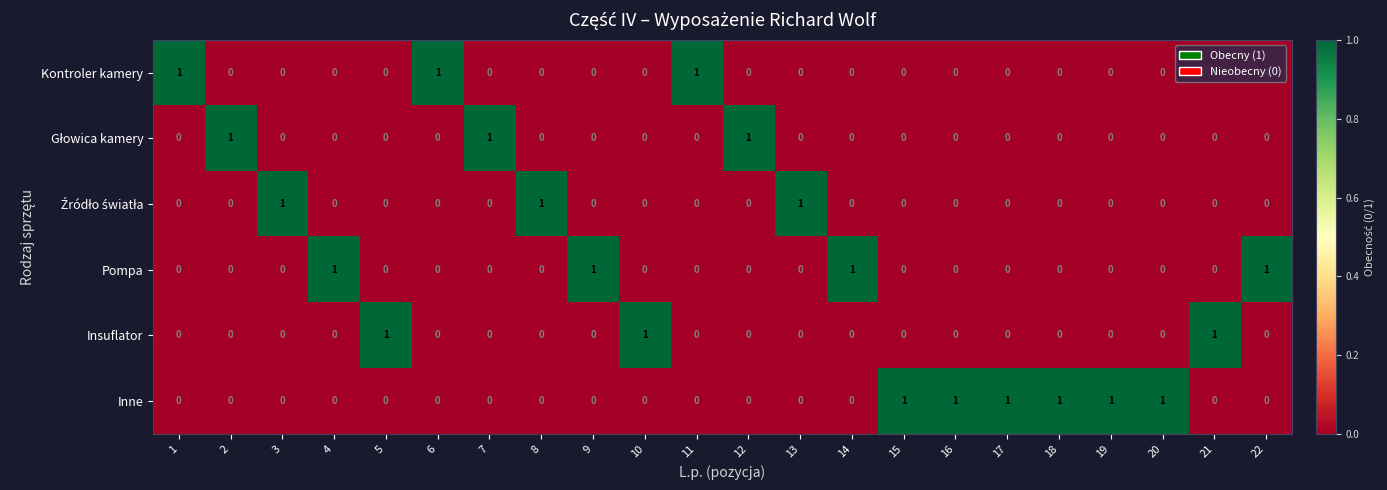

What is the sum of all Inne values?

6